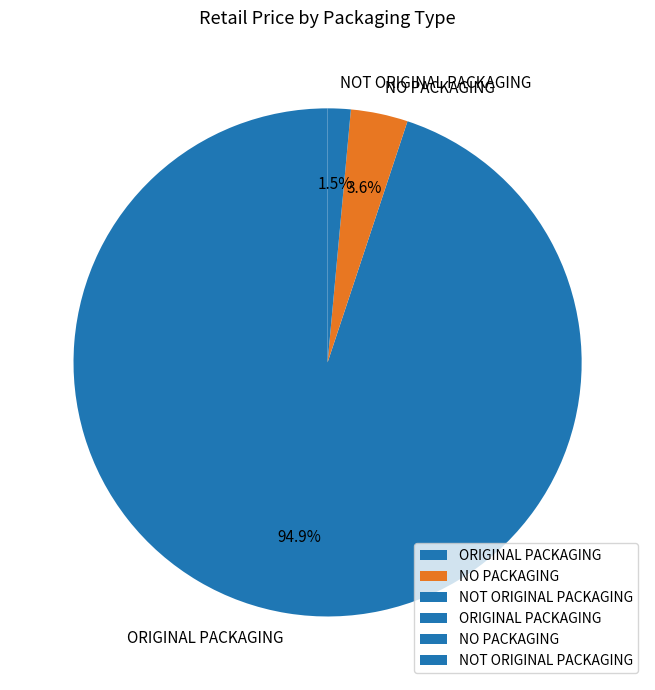

Which category has the biggest portion of the pie?

ORIGINAL PACKAGING